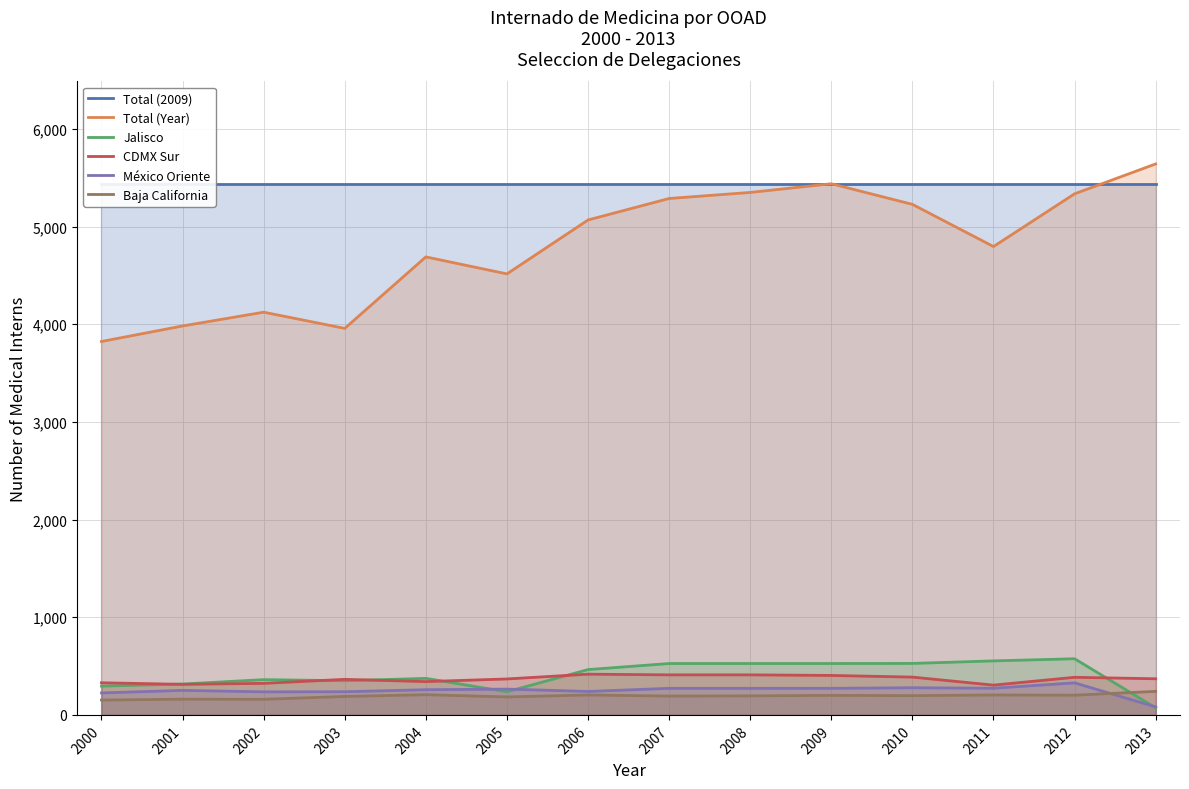

At which category is the sum across all series the highest?

2009